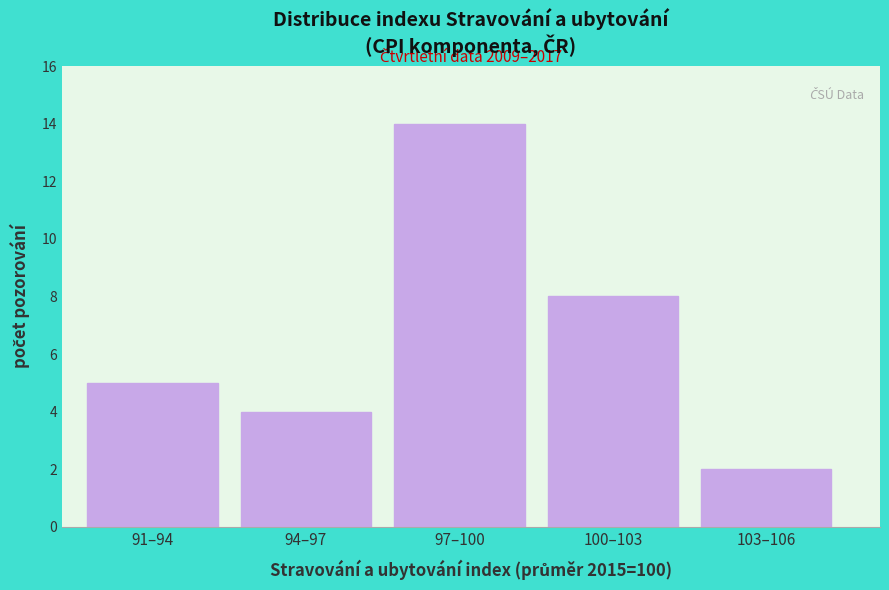

Reading left to right, what are all the values shown in this chart?

91–94=5	94–97=4	97–100=14	100–103=8	103–106=2